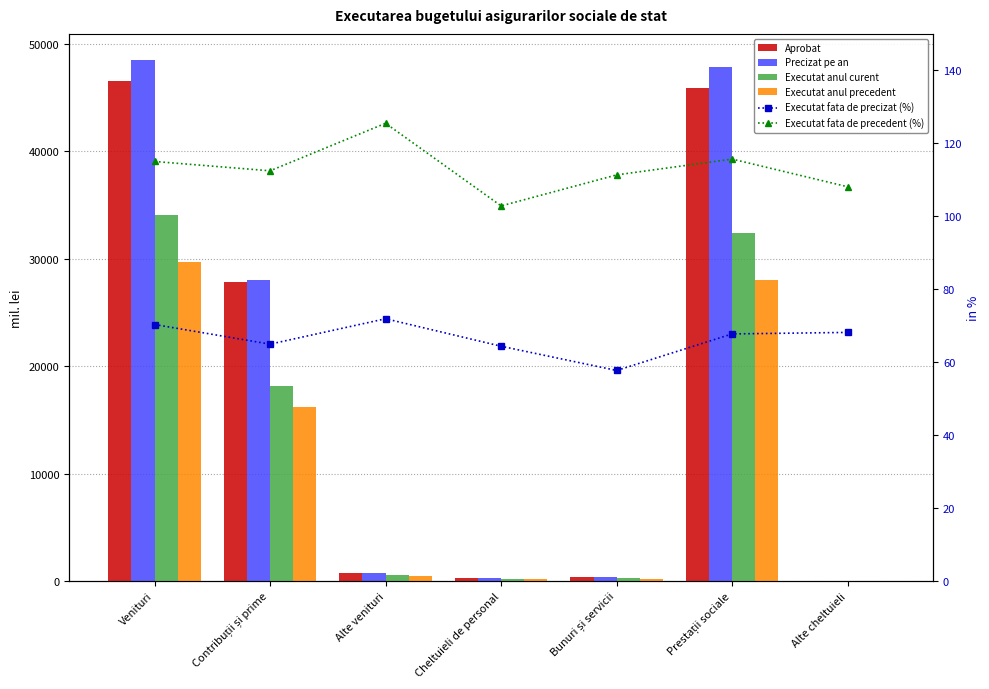

How many categories are shown in the chart?

7